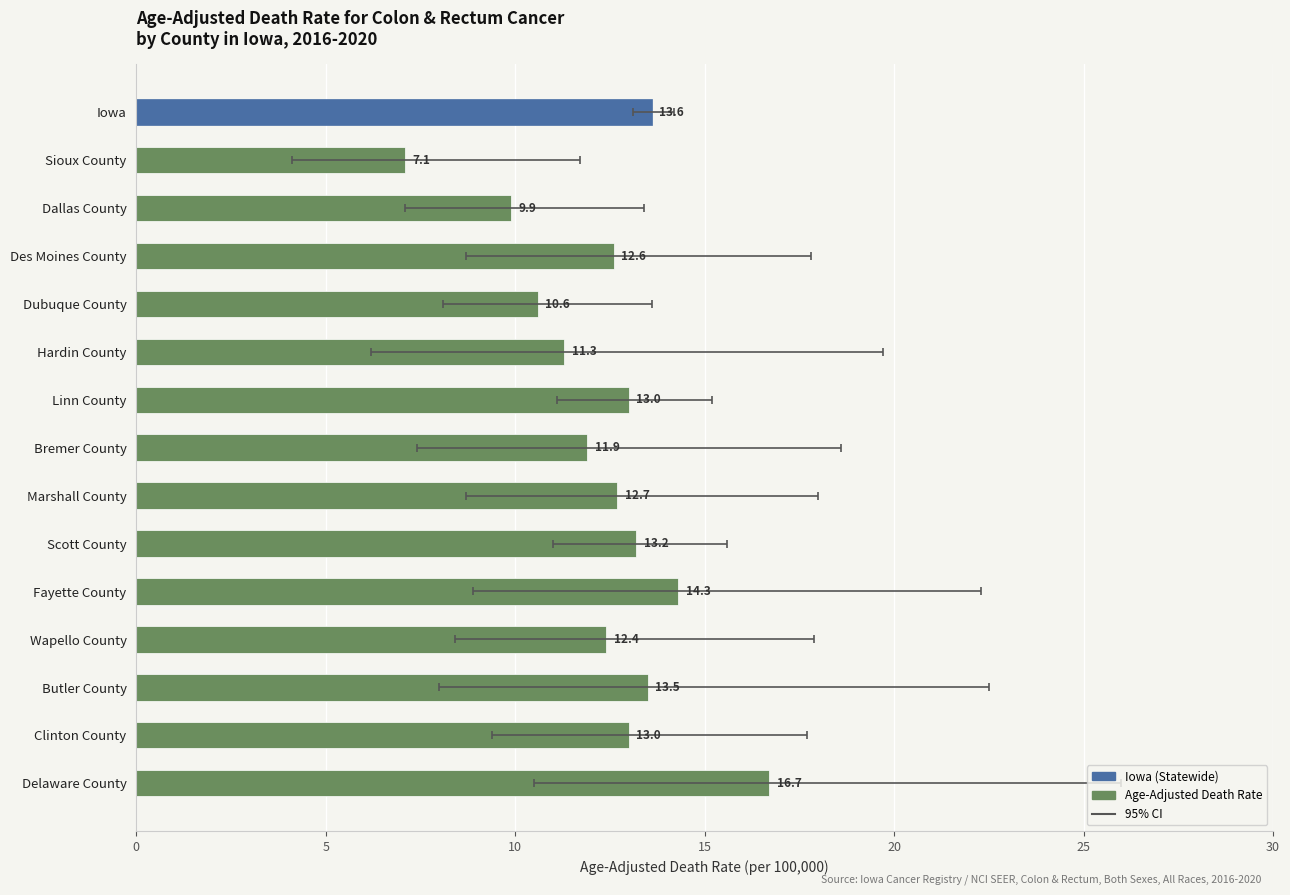

What is the sum of the values at Clinton County and Iowa?

26.6